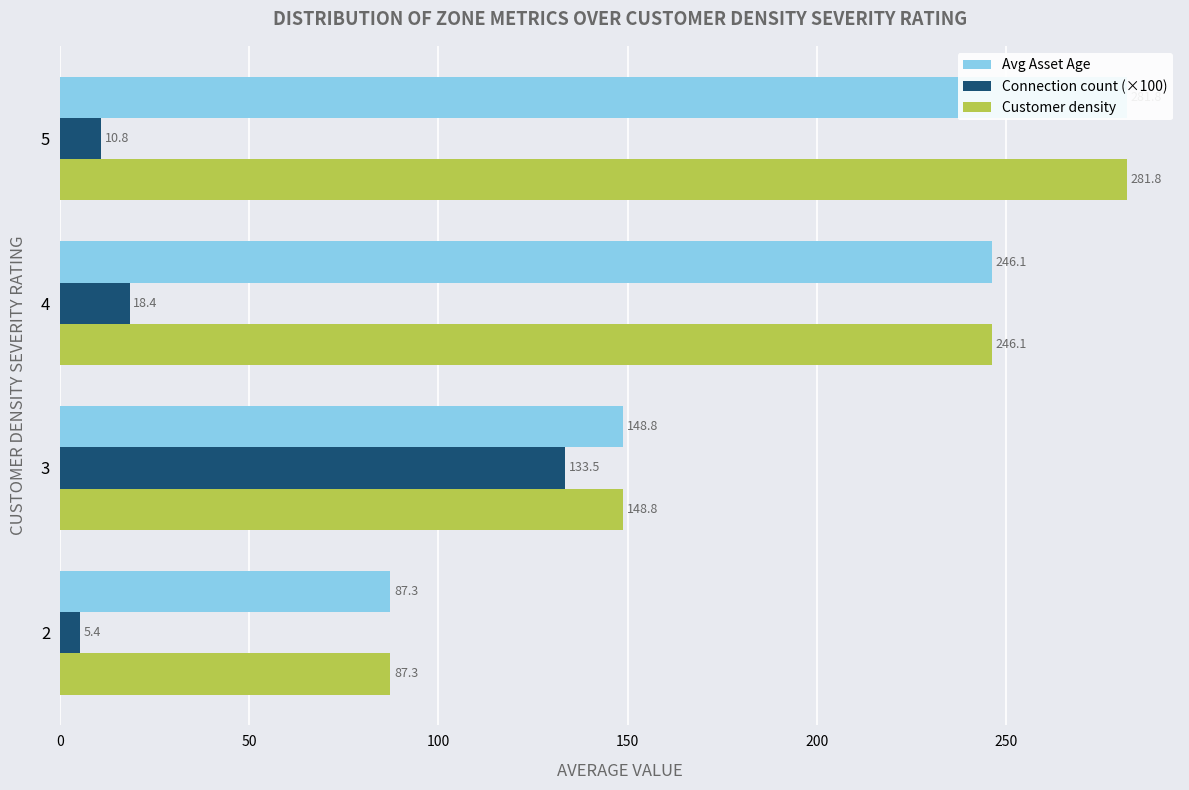

Count the number of data series in this chart.

3